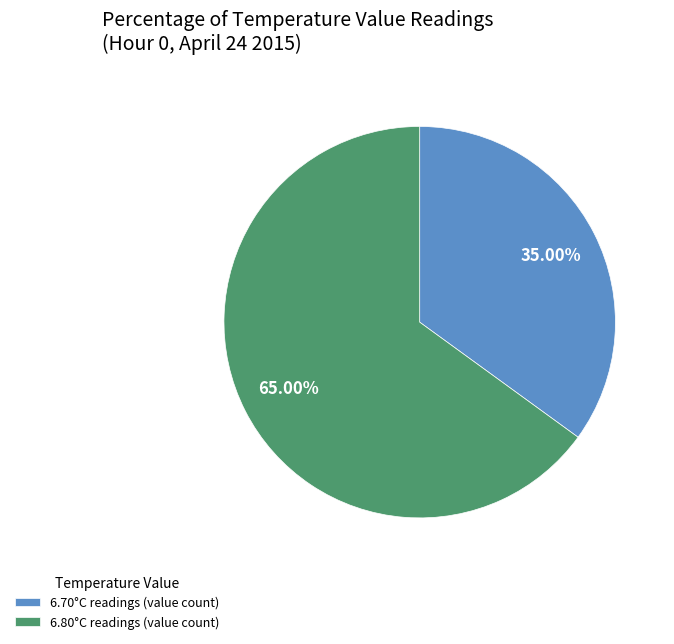

Does 6.80°C readings (value count) represent more than half of the total?

Yes